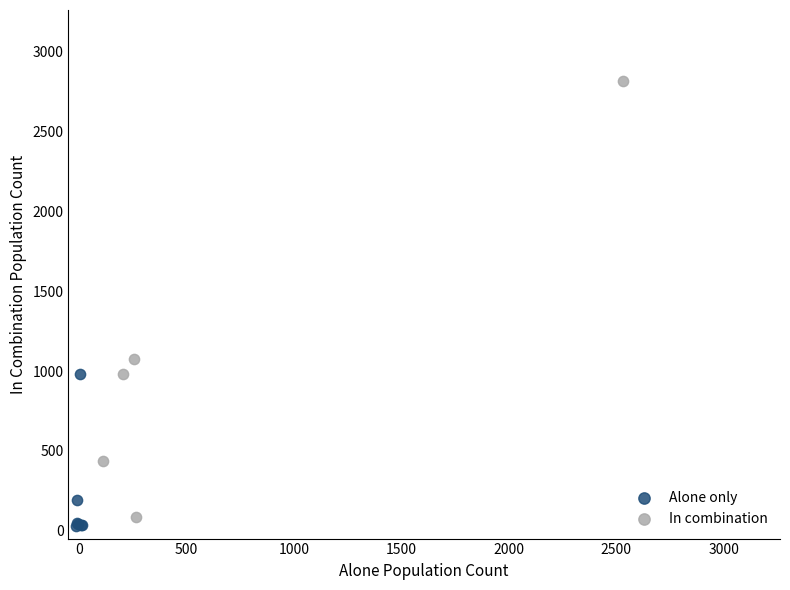

Which series reaches the maximum Y coordinate?

In combination